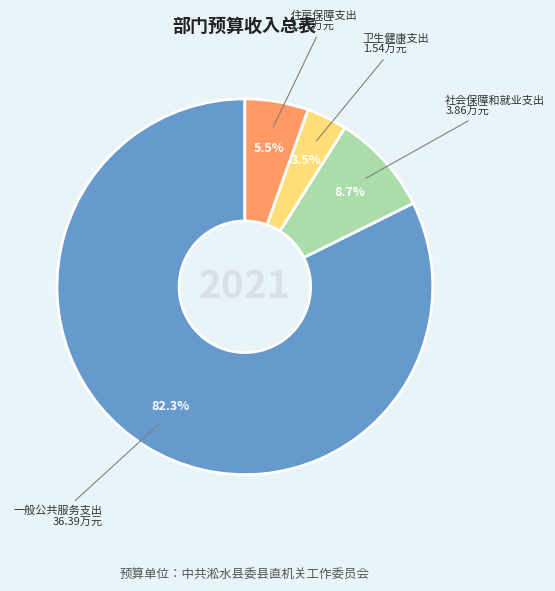

Count the number of slices in the pie.

4